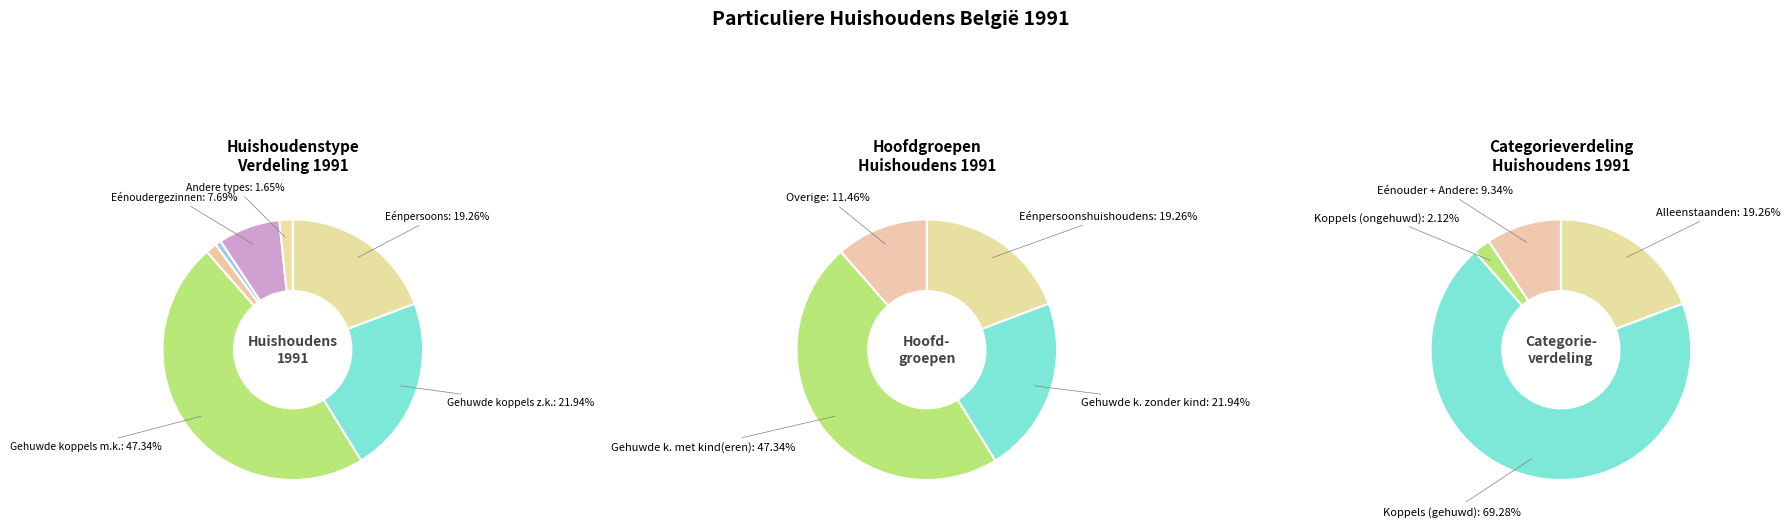

To the nearest percent, what is the difference between the largest and smallest slice percentages?

47%